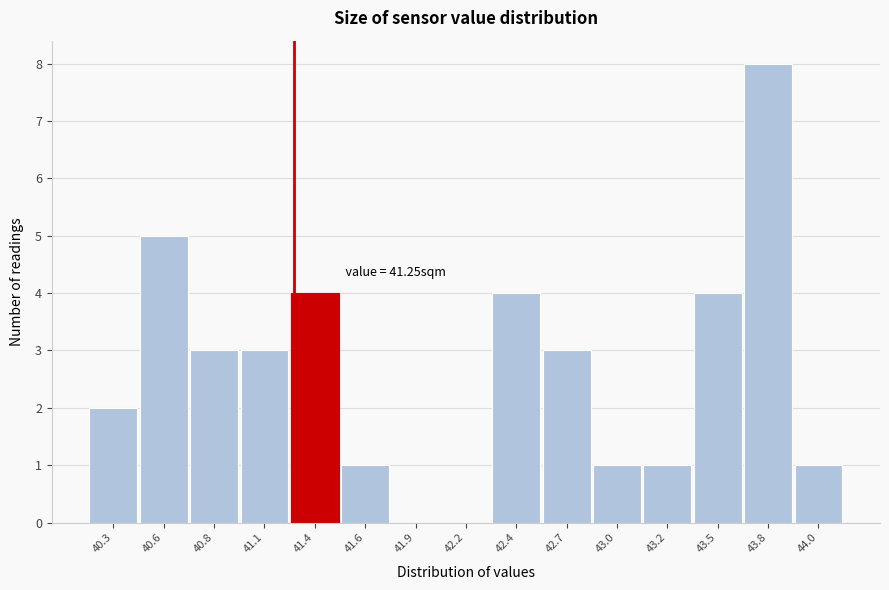

Reading right to left, what are all the values shown in this chart?

44.0=1	43.8=8	43.5=4	43.2=1	43.0=1	42.7=3	42.4=4	42.2=0	41.9=0	41.6=1	41.4=4	41.1=3	40.8=3	40.6=5	40.3=2